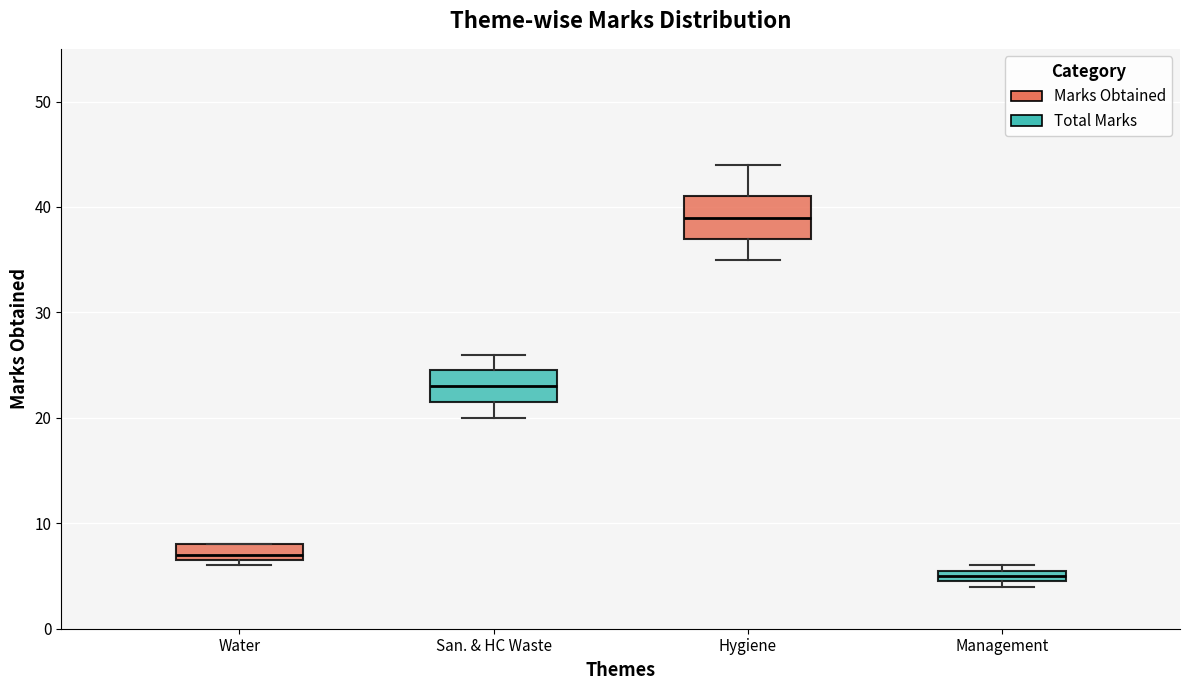

Which box's median line is the lowest?

Management